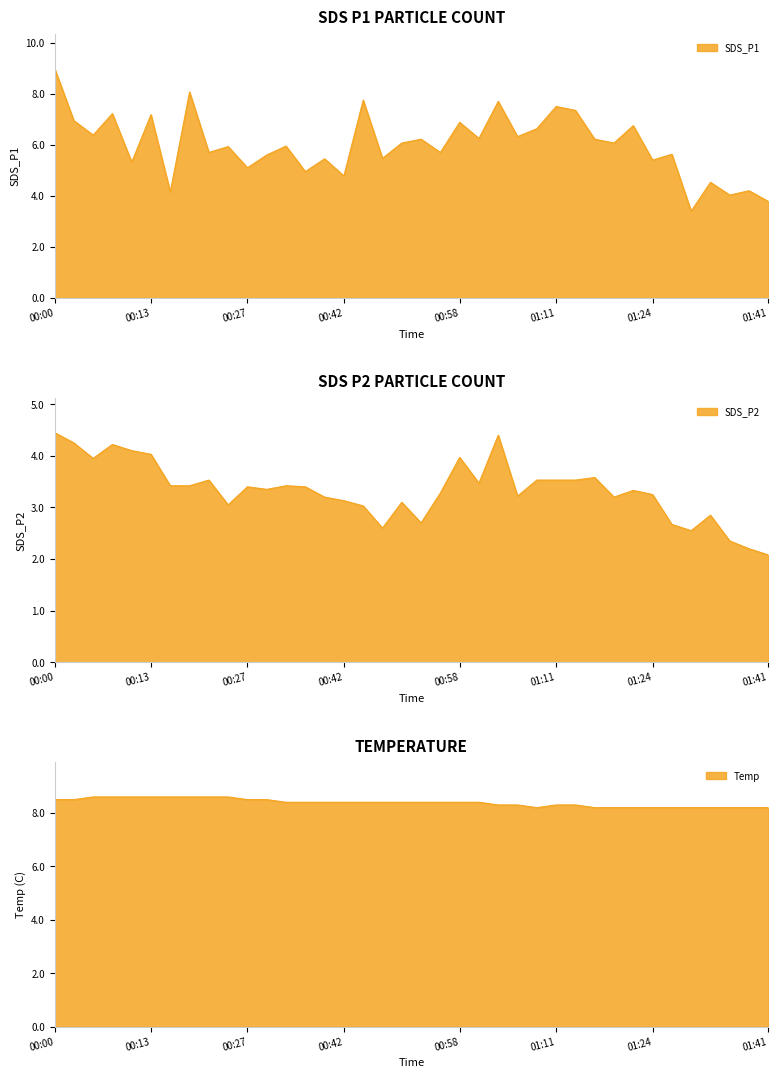

What is the label of the 15th point from the right?

01:04